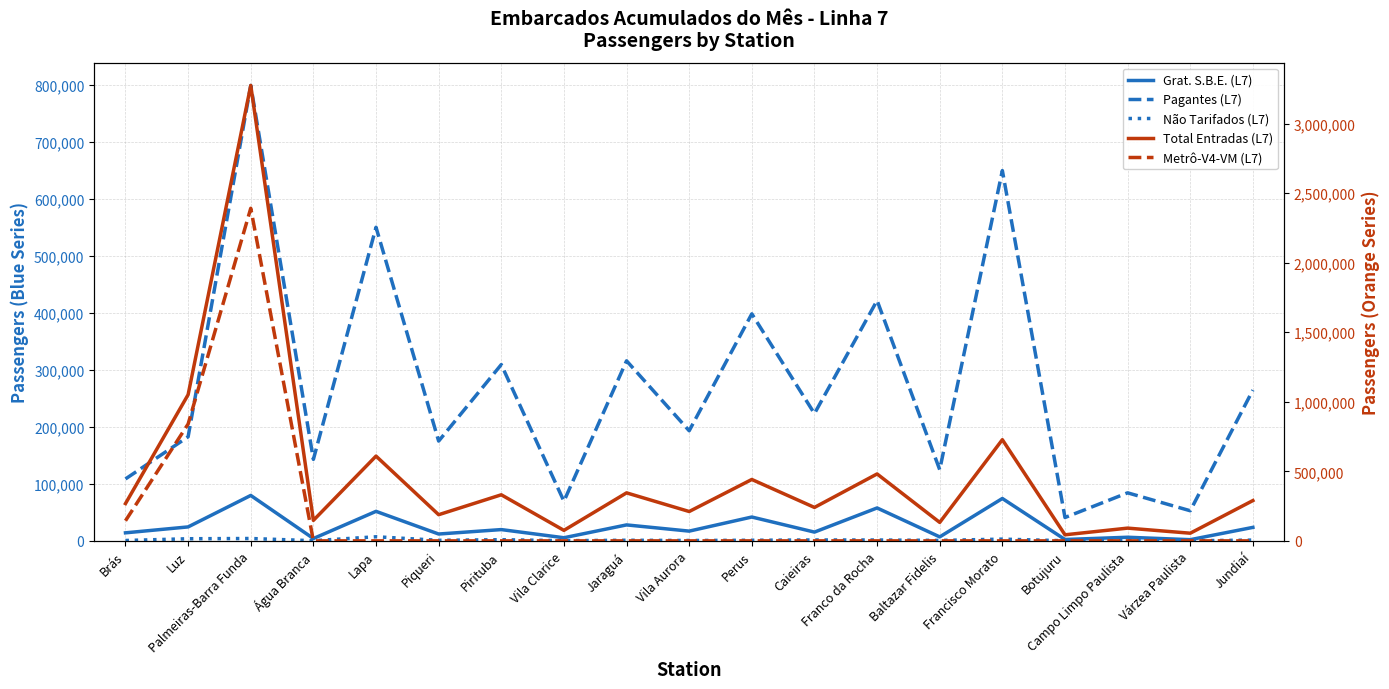

How many lines are shown in the chart?

5